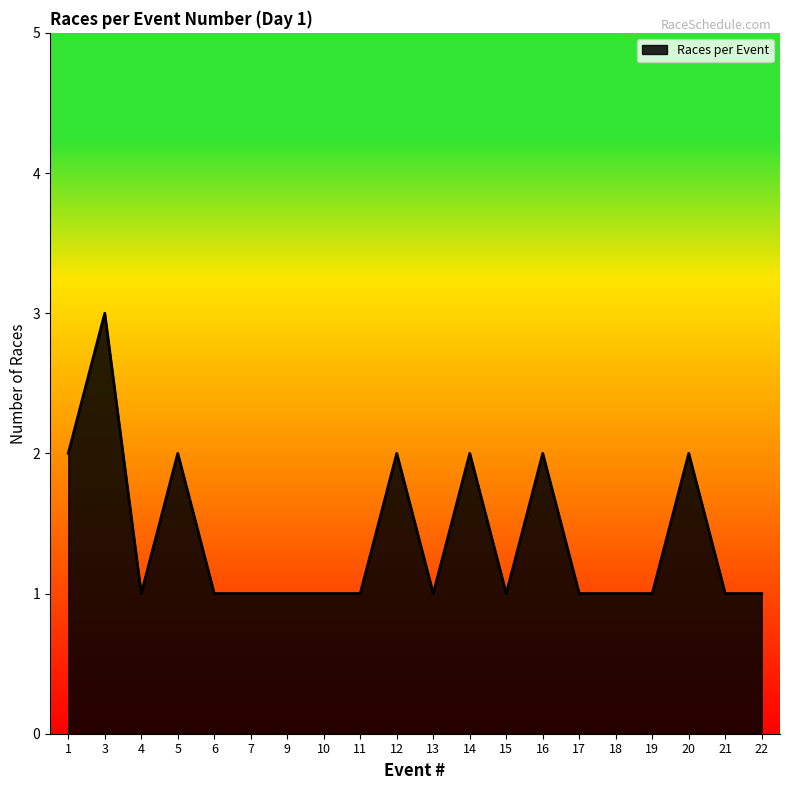

Which label corresponds to the largest value in the chart?

3